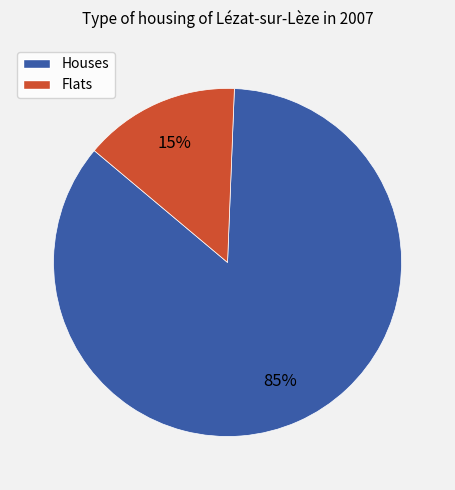

Is there any slice that represents more than half of the pie?

Yes